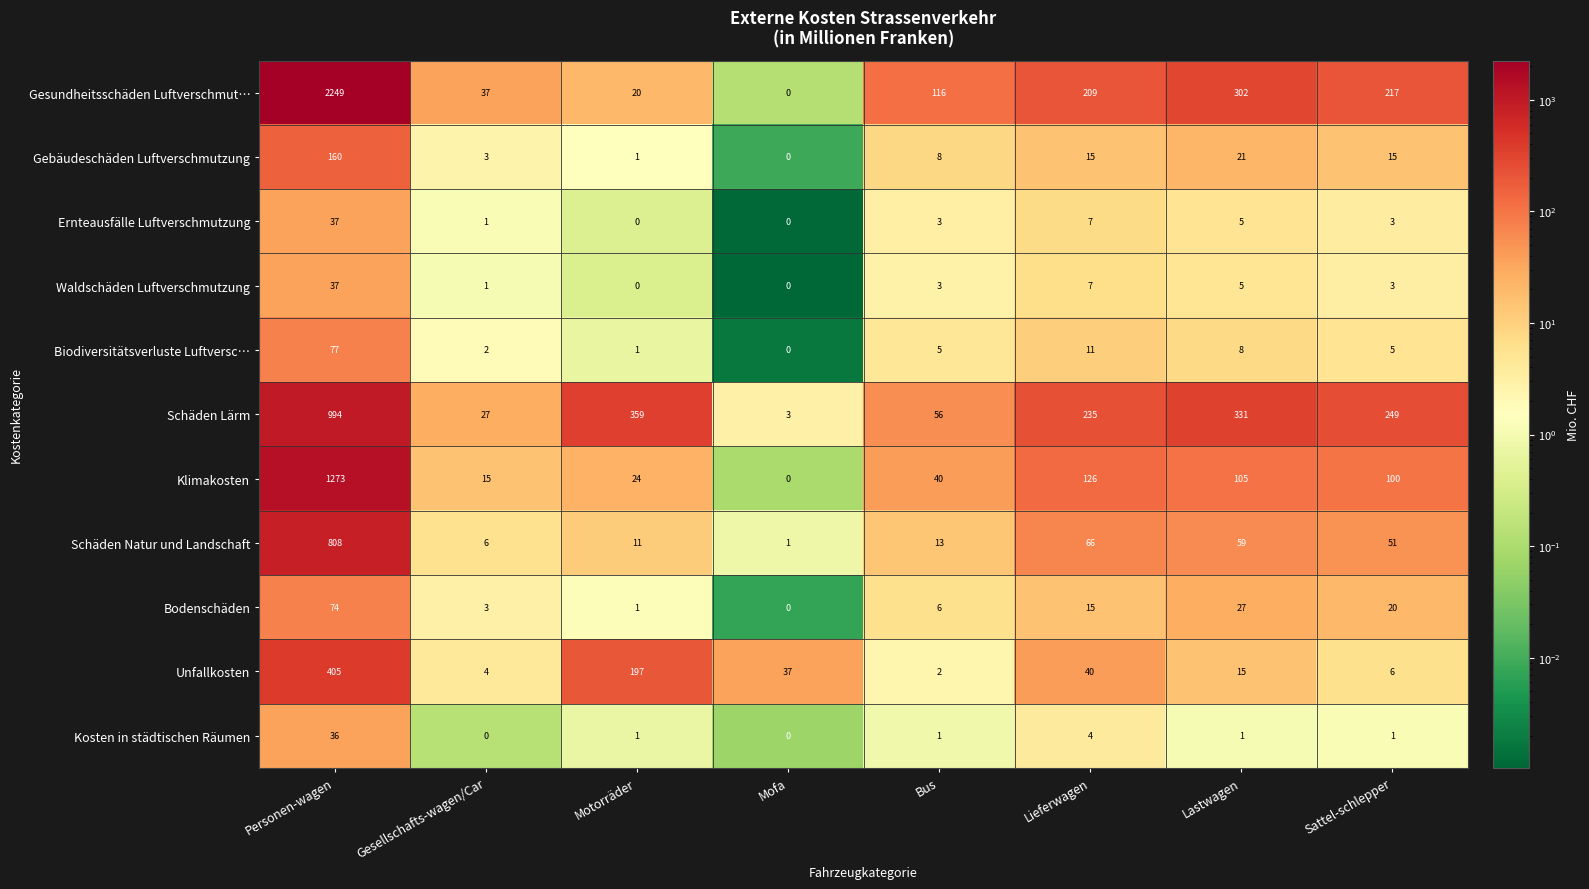

What is the sum of the Schäden Natur und Landschaft values at Gesellschafts-wagen/Car and Personen-wagen?

814